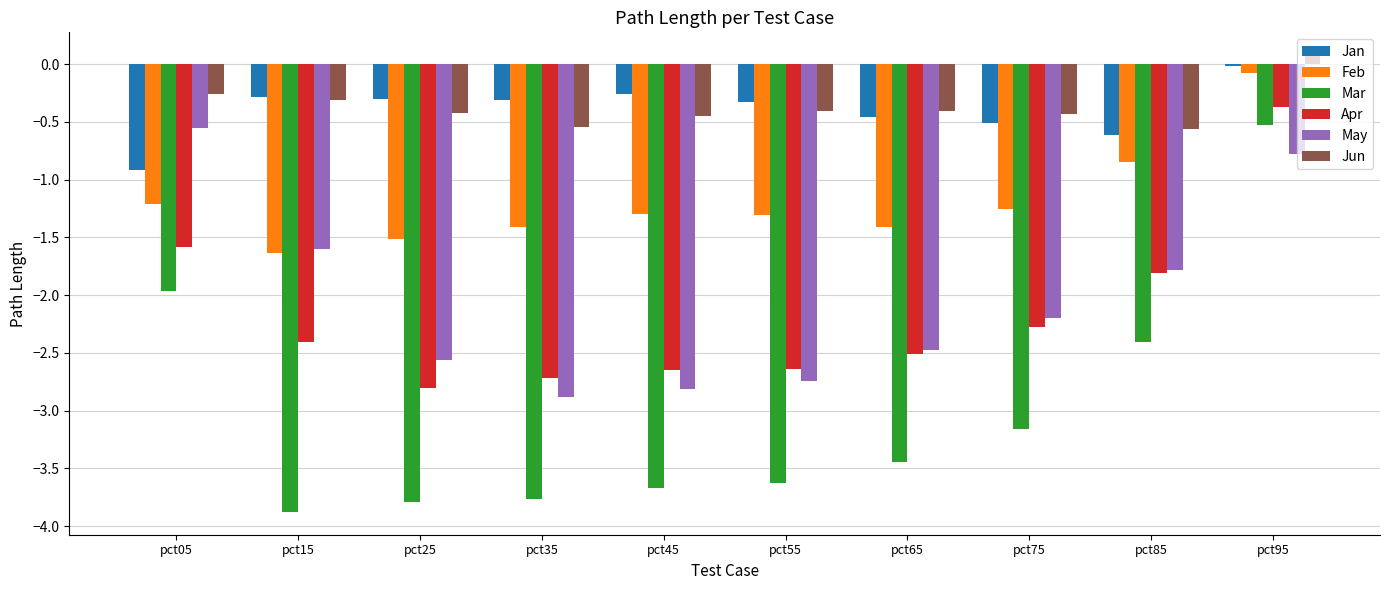

True or false: May has a value of -0.6 at pct75.

False